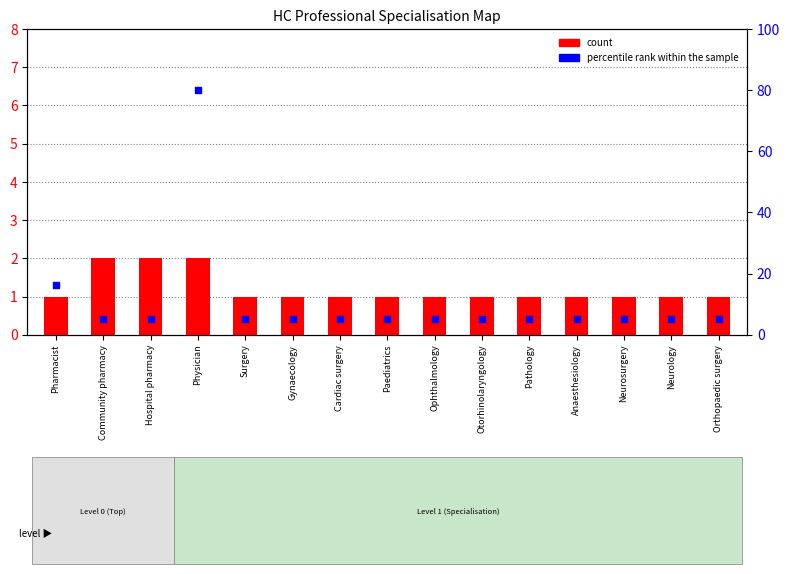

At how many categories does at least one series exceed 54?

1